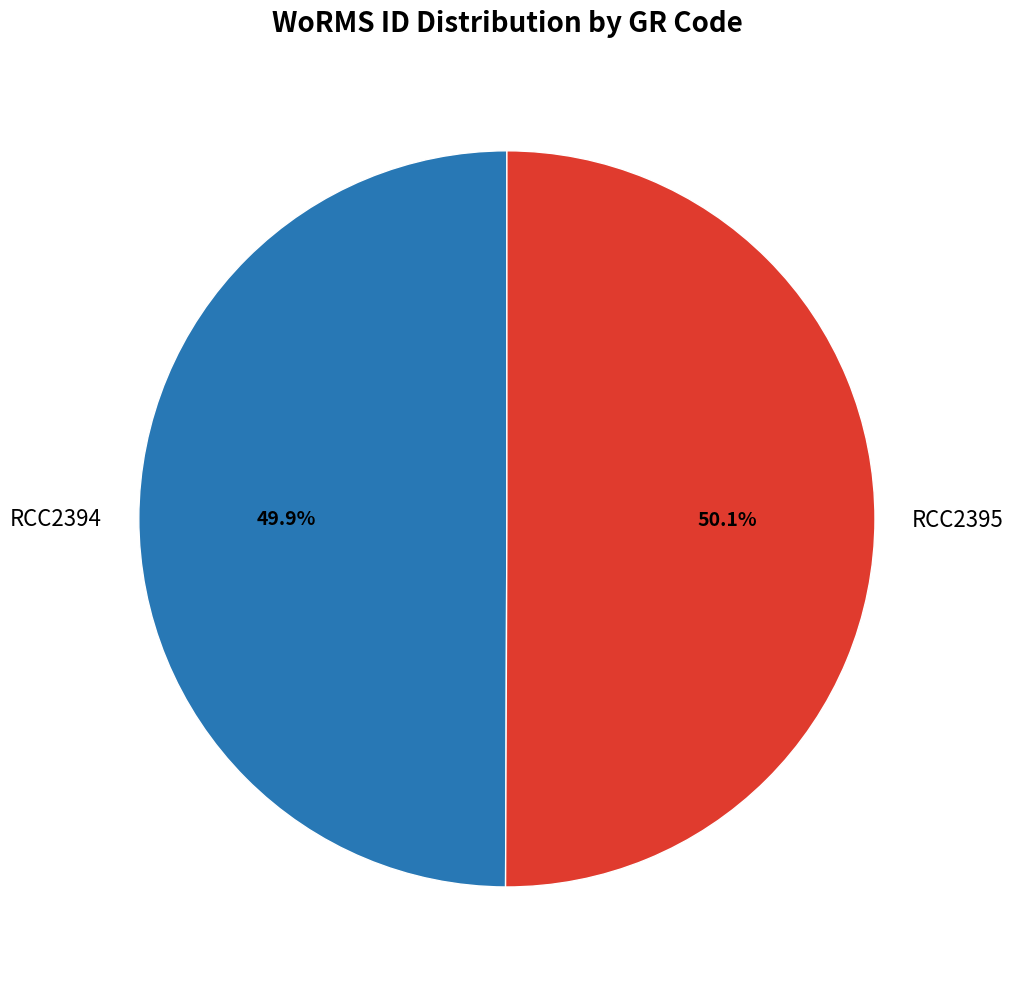

Is there a majority slice in this chart?

Yes